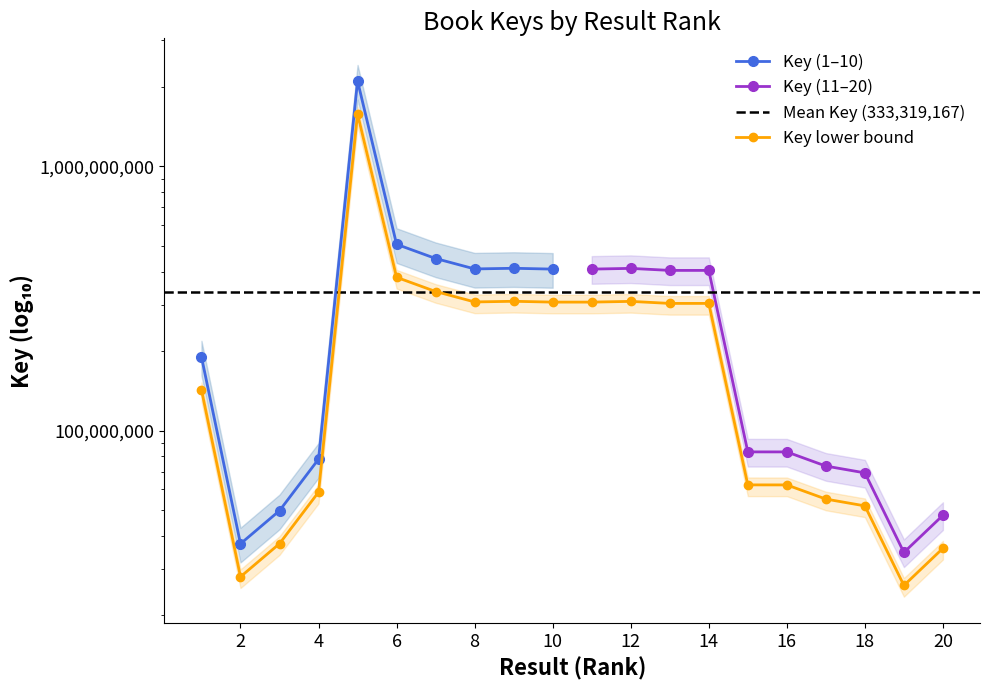

How many data points does each series have?

20